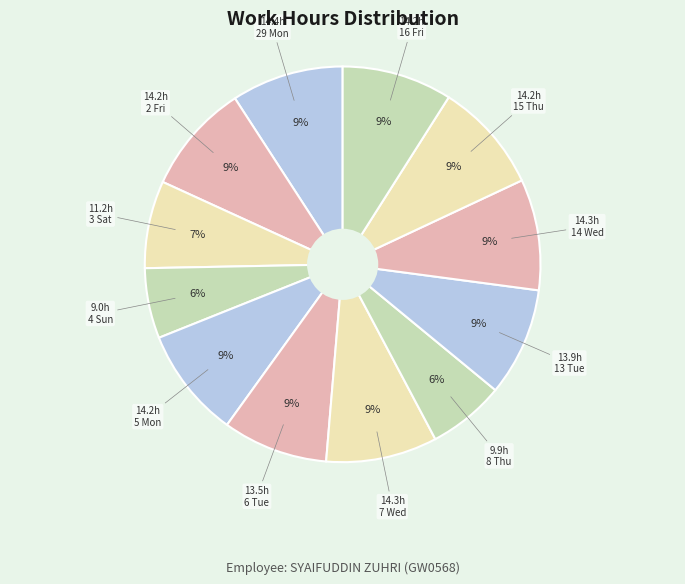

How many slices are in this pie chart?

12